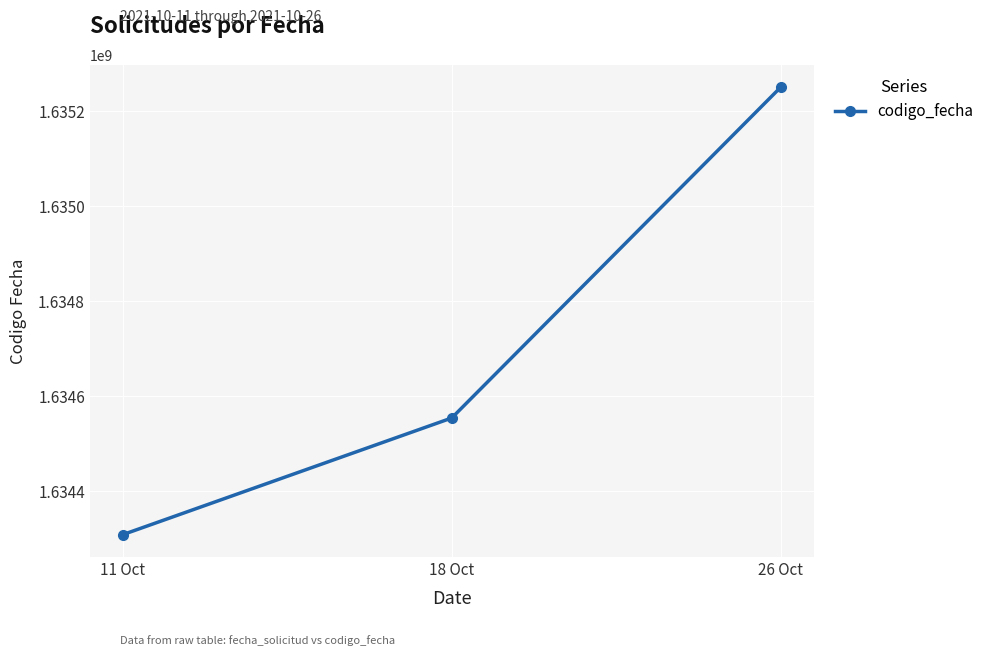

What is the difference between the values at 26 Oct and 18 Oct?

695981